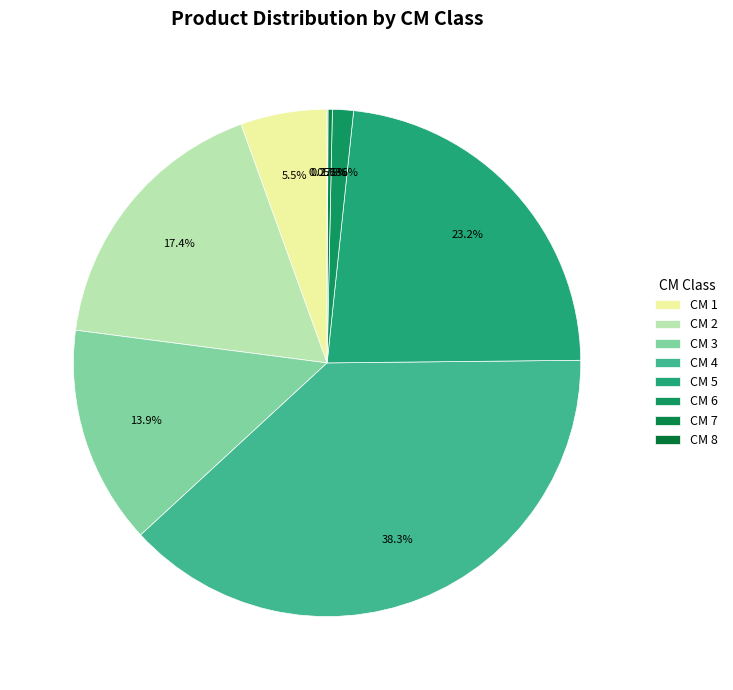

Which category has the smallest portion of the pie?

8